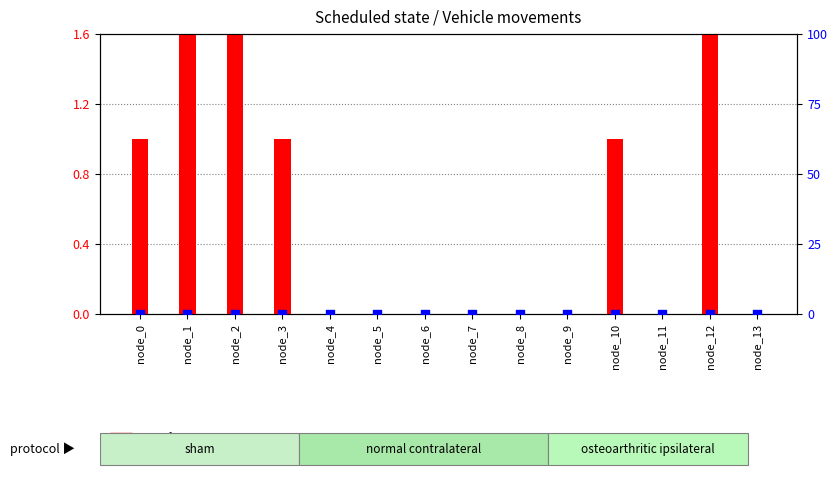

At which category is the sum across all series the highest?

node_1